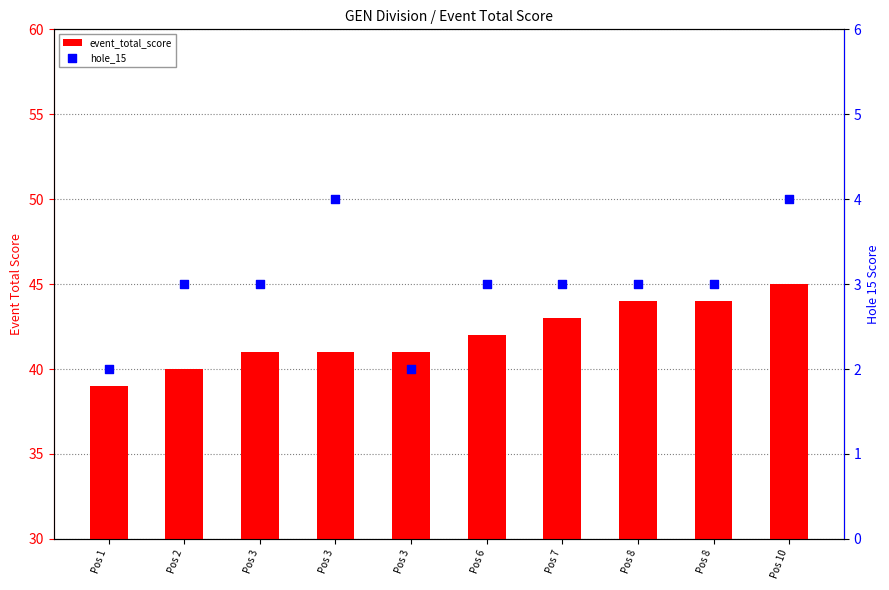

Which series reaches the minimum Y coordinate?

hole_15